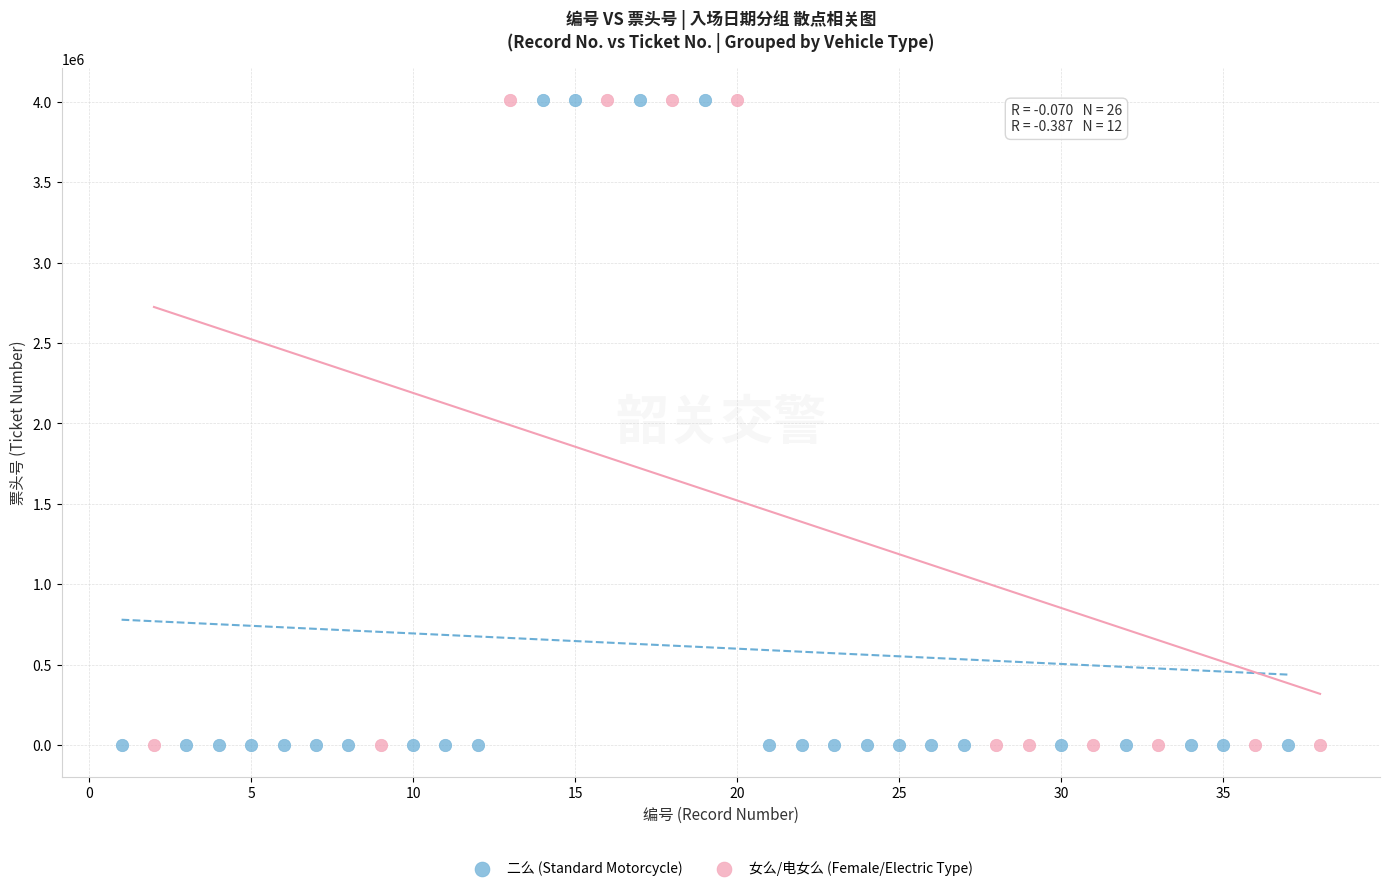

What are all the series names shown in the legend?

二么 (Standard Motorcycle), 女么/电女么 (Female/Electric Type)